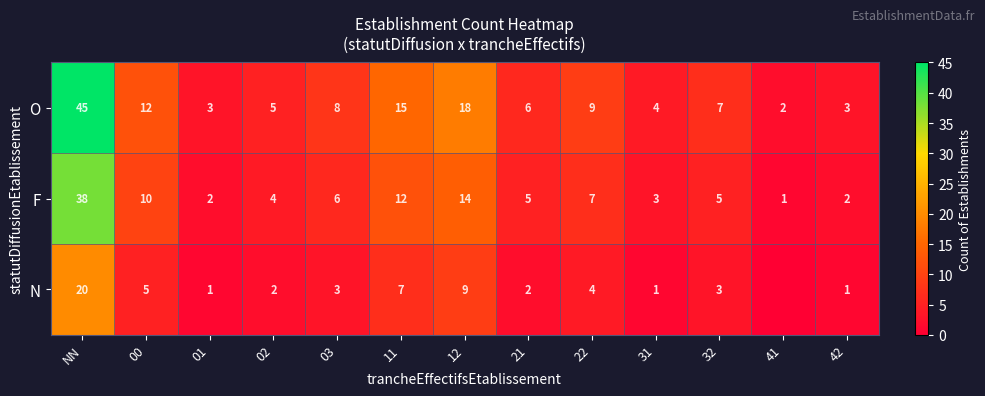

Rank the series at 21 from highest to lowest value.

O, F, N